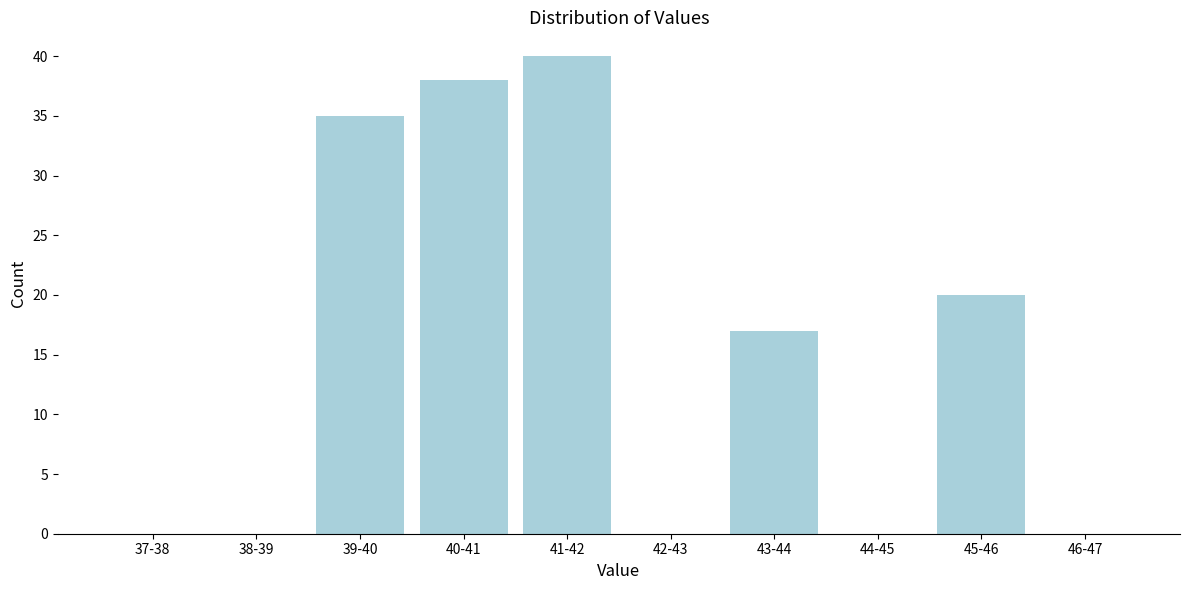

Reading left to right, transcribe all the data shown in this chart.

37-38=0	38-39=0	39-40=35	40-41=38	41-42=40	42-43=0	43-44=17	44-45=0	45-46=20	46-47=0